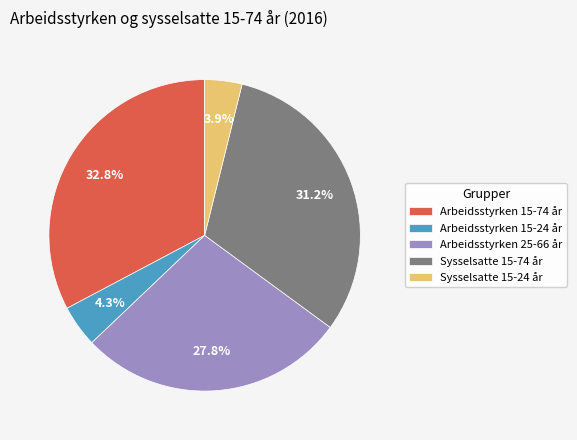

What portion of the pie excludes Arbeidsstyrken 25-66 år?

72.2%